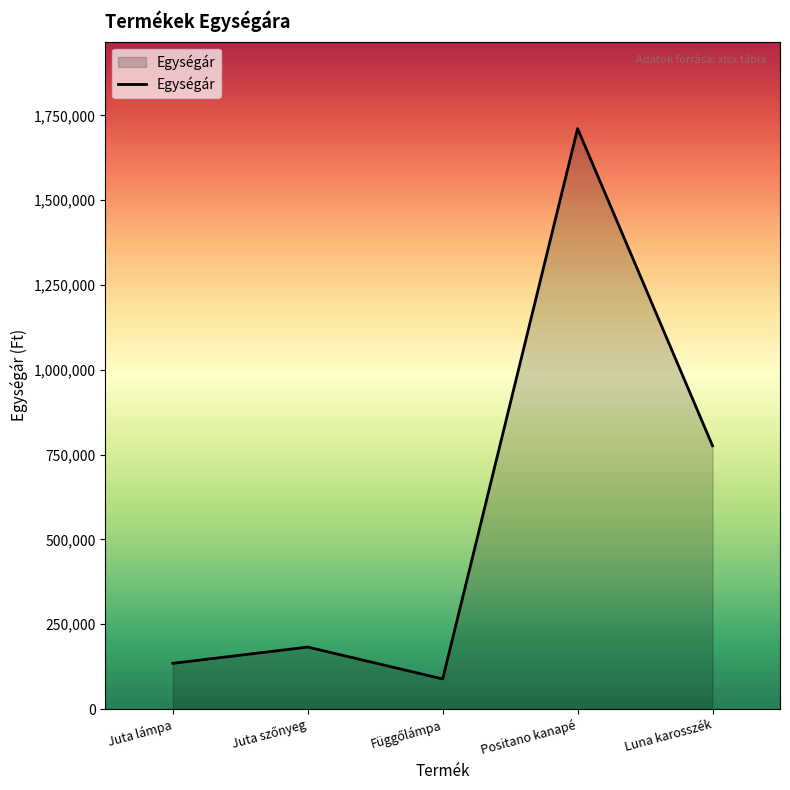

What is the approximate value at Luna karosszék, to the nearest 100?

776000